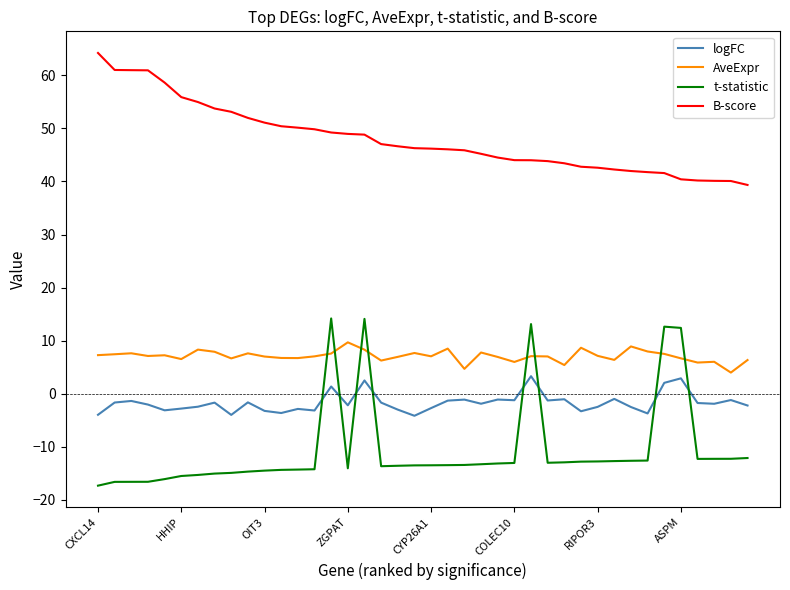

What is the sum of all AveExpr values?

282.3